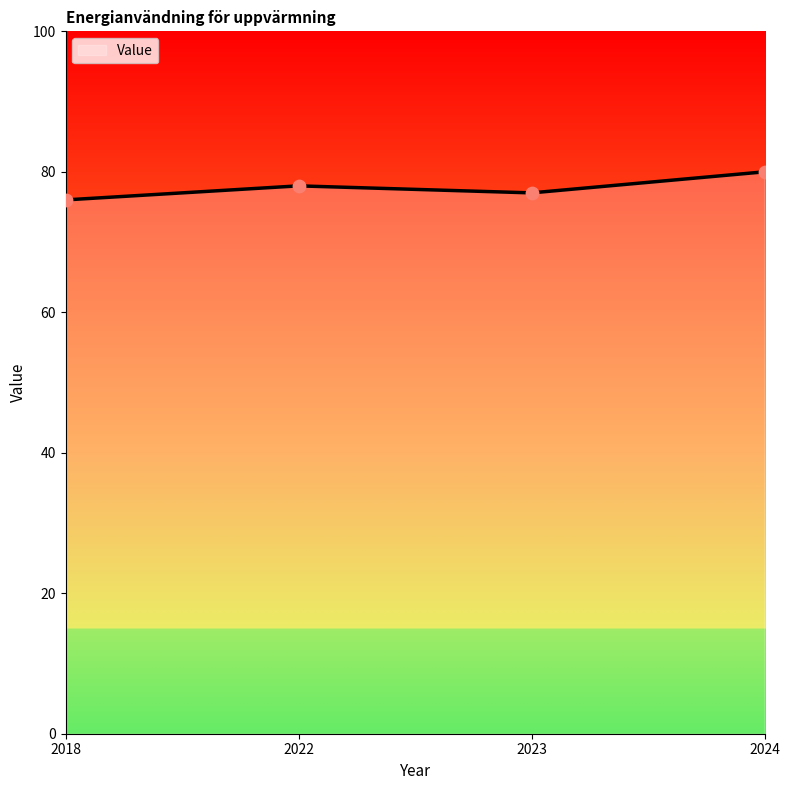

Between 2023 and 2022, which is larger?

2022